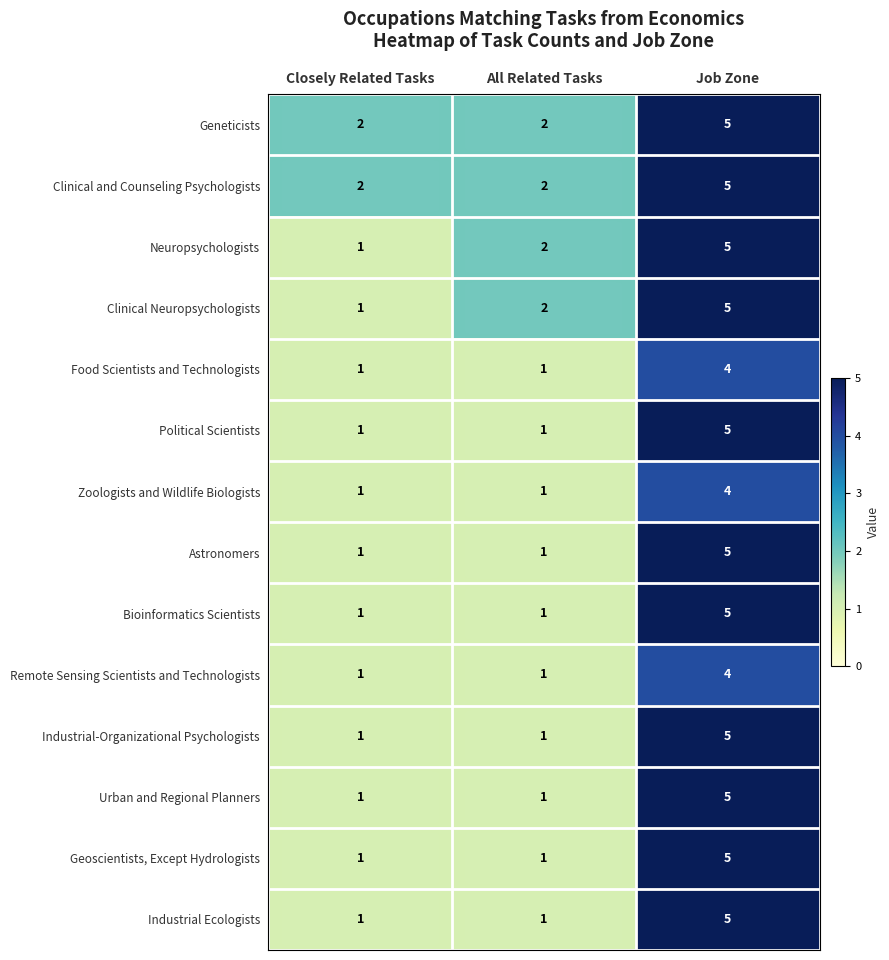

What is the highest value of the Geoscientists, Except Hydrologists series?

5